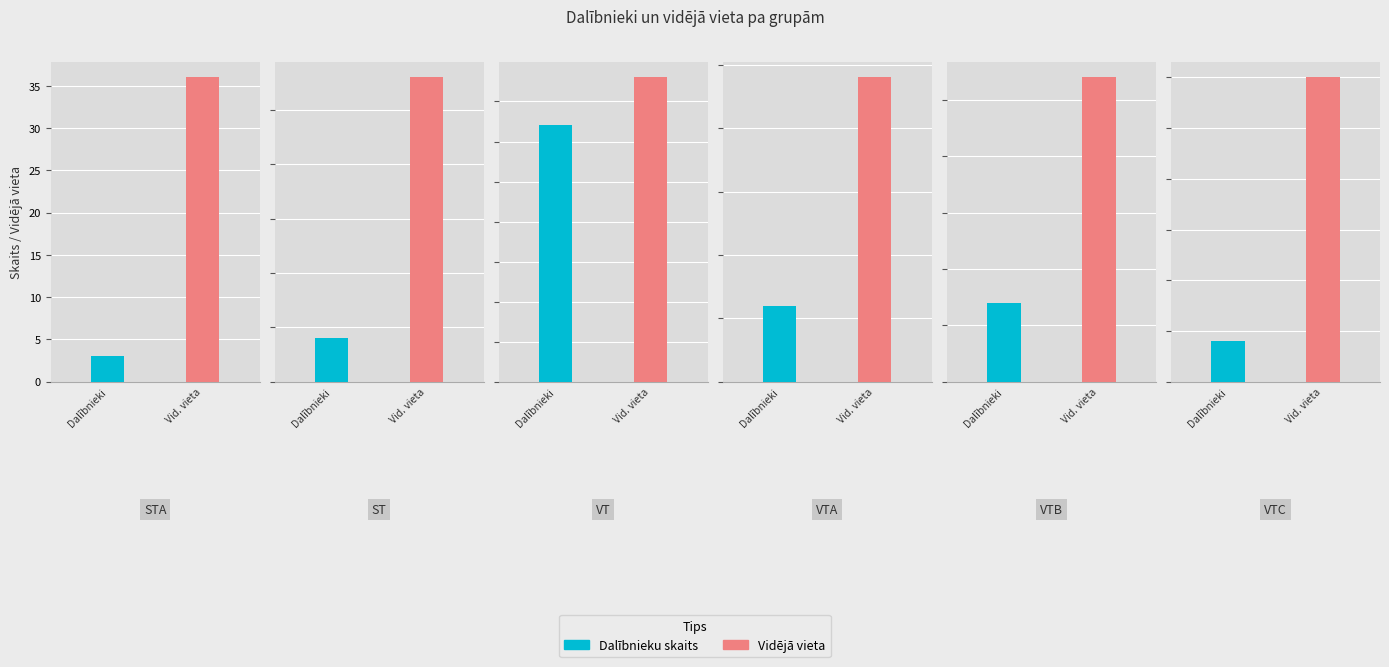

Rank the categories by Vidējā vieta value from lowest to highest.

2, 3, 4, 1, 5, 0